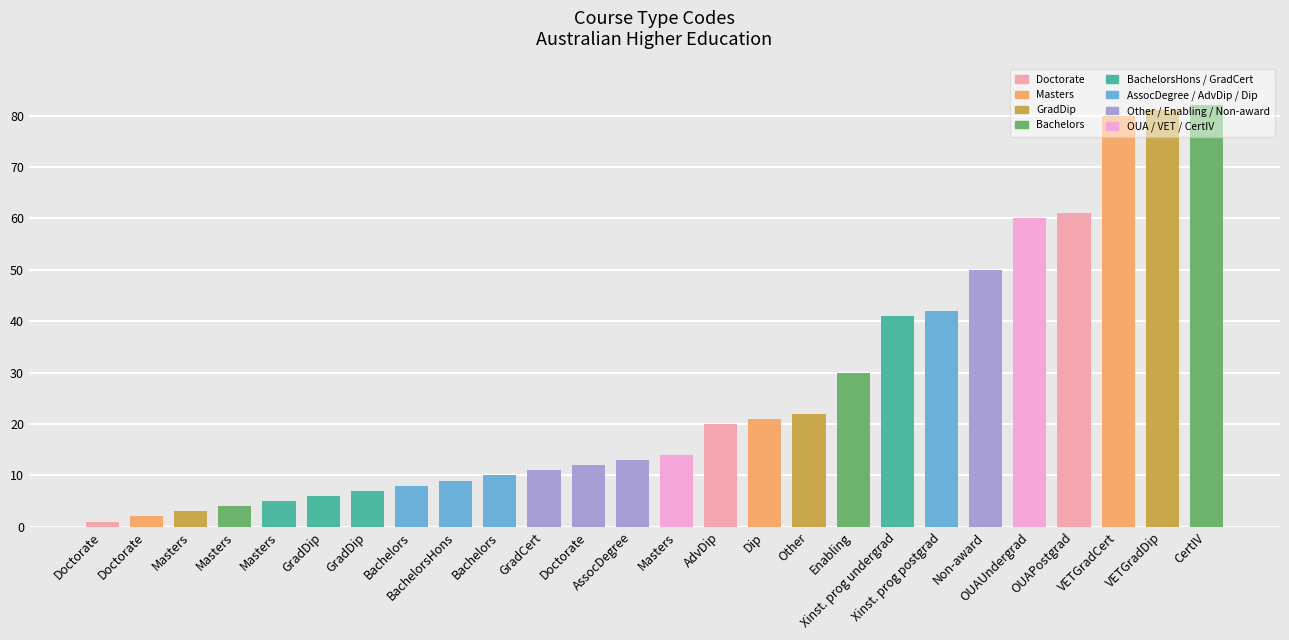

Does the chart contain any negative values?

No